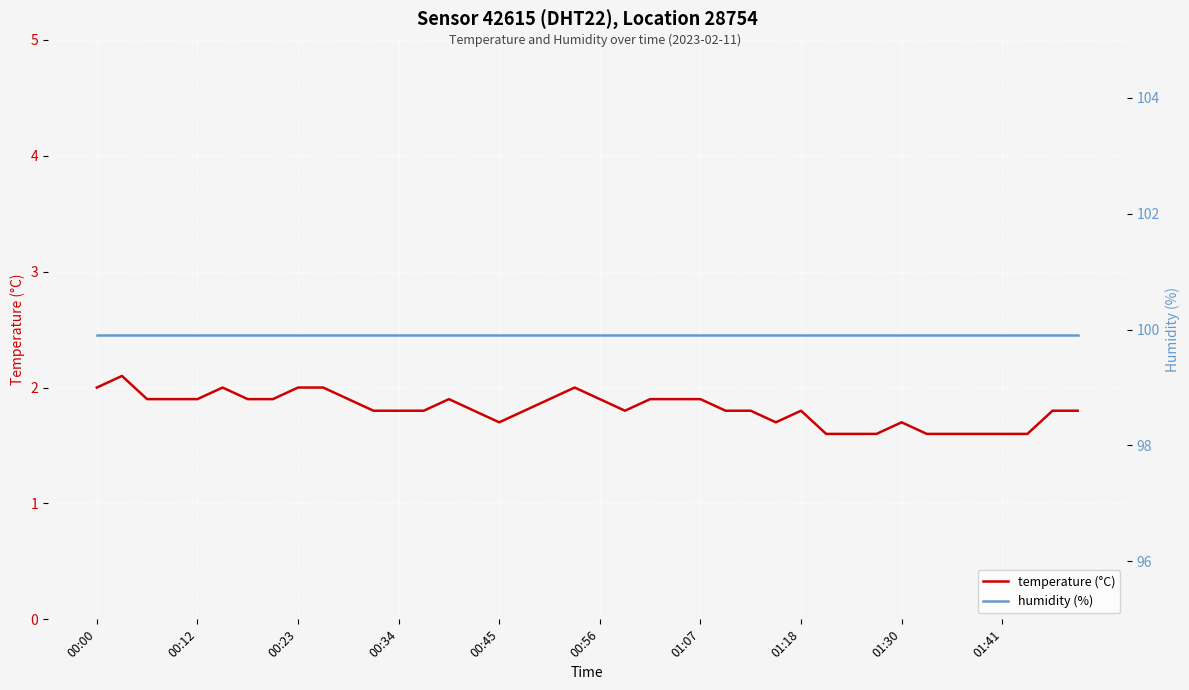

What is the minimum value shown in the chart?

1.6